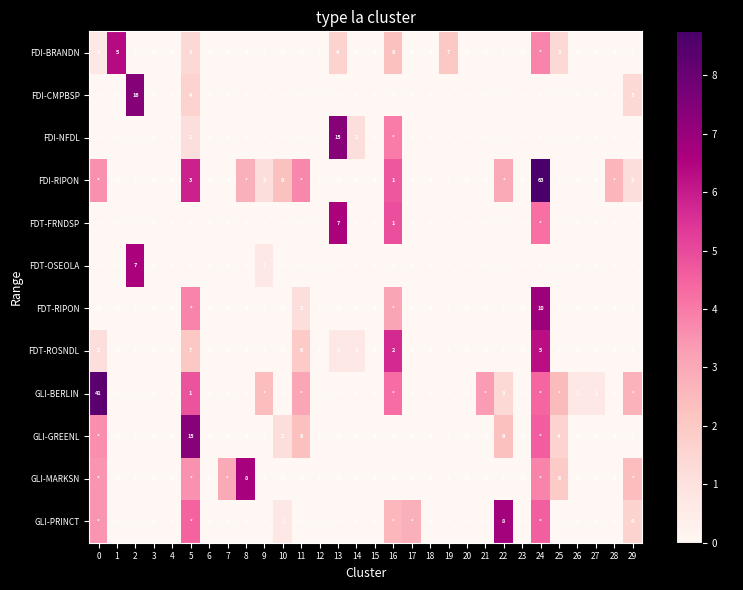

What is the difference between the GLI-BERLIN values at 7 and 24?

4.4